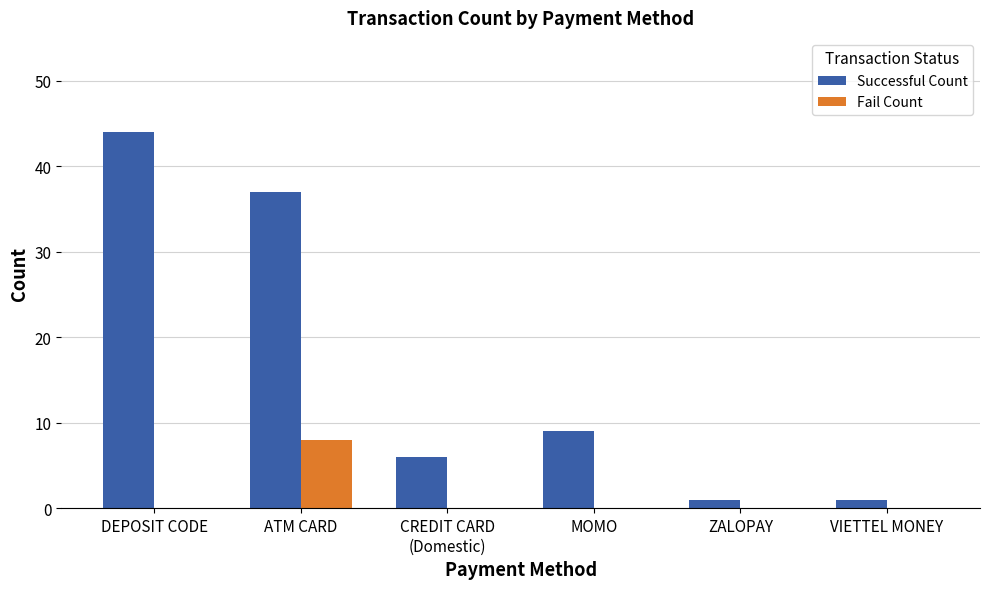

Which series changed the most between ATM CARD and VIETTEL MONEY?

Successful Count